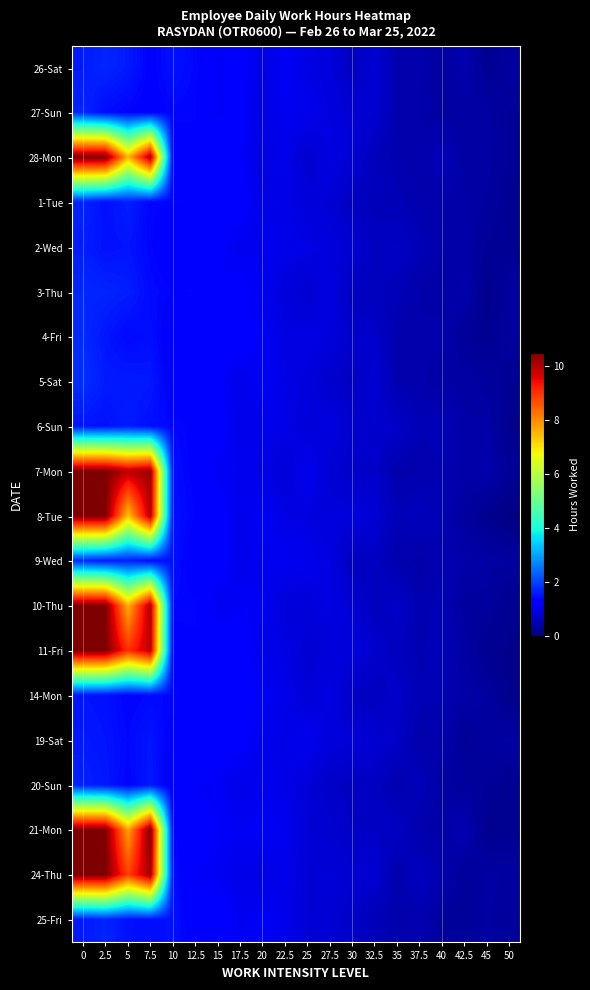

Reading left to right, what are all the values shown in this chart?

26-Sat: 0=1.6	2.5=1.7	5=1.6	7.5=1.3	10=1.5	12.5=1.4	15=1.1	17.5=1.2	20=0.9	22.5=1.1	25=0.9	27.5=0.9	30=0.6	32.5=0.8	35=0.4	37.5=0.4	40=0.3	42.5=0.4	45=0.2	50=0.3
27-Sun: 0=1.7	2.5=1.4	5=1.3	7.5=1.3	10=1.4	12.5=1.4	15=1.1	17.5=1.2	20=0.9	22.5=1.1	25=1.0	27.5=0.9	30=0.8	32.5=0.8	35=0.4	37.5=0.4	40=0.3	42.5=0.4	45=0.3	50=0.2
28-Mon: 0=10.5	2.5=10.5	5=7.5	7.5=10.1	10=1.3	12.5=1.3	15=1.3	17.5=1.1	20=0.9	22.5=1.0	25=0.7	27.5=0.9	30=0.8	32.5=0.6	35=0.5	37.5=0.4	40=0.6	42.5=0.3	45=0.4	50=0.2
1-Tue: 0=1.7	2.5=1.5	5=1.6	7.5=1.4	10=1.4	12.5=1.3	15=1.2	17.5=1.2	20=0.9	22.5=1.0	25=0.9	27.5=0.8	30=0.6	32.5=0.5	35=0.5	37.5=0.4	40=0.4	42.5=0.4	45=0.3	50=0.2
2-Wed: 0=1.6	2.5=1.5	5=1.5	7.5=1.4	10=1.2	12.5=1.2	15=1.2	17.5=1.0	20=1.1	22.5=1.0	25=0.9	27.5=0.9	30=0.8	32.5=0.6	35=0.7	37.5=0.5	40=0.4	42.5=0.4	45=0.2	50=0.2
3-Thu: 0=1.7	2.5=1.7	5=1.6	7.5=1.4	10=1.4	12.5=1.4	15=1.1	17.5=1.2	20=1.0	22.5=0.8	25=0.8	27.5=0.9	30=0.6	32.5=0.6	35=0.5	37.5=0.4	40=0.4	42.5=0.4	45=0.1	50=0.3
4-Fri: 0=1.8	2.5=1.5	5=1.4	7.5=1.5	10=1.2	12.5=1.2	15=1.3	17.5=1.3	20=1.1	22.5=0.9	25=0.9	27.5=0.9	30=0.7	32.5=0.7	35=0.4	37.5=0.4	40=0.4	42.5=0.3	45=0.2	50=0.3
5-Sat: 0=1.8	2.5=1.6	5=1.6	7.5=1.6	10=1.2	12.5=1.3	15=1.2	17.5=1.0	20=1.1	22.5=0.9	25=0.9	27.5=0.7	30=0.6	32.5=0.8	35=0.4	37.5=0.4	40=0.4	42.5=0.3	45=0.3	50=0.2
6-Sun: 0=1.5	2.5=1.5	5=1.6	7.5=1.5	10=1.4	12.5=1.3	15=1.3	17.5=1.0	20=1.0	22.5=1.0	25=0.8	27.5=0.9	30=0.7	32.5=0.7	35=0.7	37.5=0.5	40=0.6	42.5=0.4	45=0.4	50=0.2
7-Mon: 0=10.5	2.5=10.5	5=9.9	7.5=10.2	10=1.5	12.5=1.3	15=1.1	17.5=1.1	20=0.9	22.5=0.8	25=1.0	27.5=0.8	30=0.7	32.5=0.7	35=0.4	37.5=0.4	40=0.5	42.5=0.4	45=0.4	50=0.2
8-Tue: 0=10.5	2.5=10.5	5=7.4	7.5=10.0	10=1.5	12.5=1.4	15=1.3	17.5=1.0	20=1.1	22.5=0.9	25=0.9	27.5=0.9	30=0.9	32.5=0.8	35=0.5	37.5=0.6	40=0.5	42.5=0.3	45=0.2	50=0.1
9-Wed: 0=1.7	2.5=1.6	5=1.6	7.5=1.4	10=1.5	12.5=1.2	15=1.3	17.5=1.0	20=1.1	22.5=1.1	25=1.0	27.5=0.9	30=0.6	32.5=0.6	35=0.4	37.5=0.4	40=0.5	42.5=0.4	45=0.4	50=0.3
10-Thu: 0=10.5	2.5=10.5	5=7.6	7.5=10.1	10=1.4	12.5=1.4	15=1.0	17.5=1.1	20=1.1	22.5=0.8	25=0.9	27.5=0.9	30=0.8	32.5=0.6	35=0.7	37.5=0.5	40=0.5	42.5=0.3	45=0.3	50=0.2
11-Fri: 0=10.5	2.5=10.5	5=9.0	7.5=9.9	10=1.3	12.5=1.3	15=1.3	17.5=1.3	20=1.0	22.5=0.9	25=0.8	27.5=0.8	30=0.9	32.5=0.7	35=0.6	37.5=0.5	40=0.6	42.5=0.4	45=0.2	50=0.2
14-Mon: 0=1.5	2.5=1.5	5=1.4	7.5=1.4	10=1.4	12.5=1.2	15=1.2	17.5=1.3	20=1.1	22.5=1.0	25=0.8	27.5=0.9	30=0.7	32.5=0.6	35=0.7	37.5=0.5	40=0.5	42.5=0.4	45=0.3	50=0.1
19-Sat: 0=1.6	2.5=1.5	5=1.4	7.5=1.5	10=1.3	12.5=1.3	15=1.3	17.5=1.2	20=1.0	22.5=1.0	25=1.0	27.5=0.9	30=0.8	32.5=0.8	35=0.7	37.5=0.4	40=0.4	42.5=0.2	45=0.3	50=0.3
20-Sun: 0=1.7	2.5=1.6	5=1.4	7.5=1.6	10=1.2	12.5=1.1	15=1.1	17.5=1.0	20=1.0	22.5=1.0	25=0.8	27.5=0.7	30=0.6	32.5=0.6	35=0.4	37.5=0.6	40=0.3	42.5=0.3	45=0.2	50=0.2
21-Mon: 0=10.5	2.5=10.5	5=7.7	7.5=10.5	10=1.3	12.5=1.3	15=1.1	17.5=1.1	20=1.1	22.5=1.1	25=0.8	27.5=0.8	30=0.7	32.5=0.7	35=0.6	37.5=0.4	40=0.4	42.5=0.5	45=0.1	50=0.2
24-Thu: 0=10.5	2.5=10.5	5=8.8	7.5=10.2	10=1.5	12.5=1.1	15=1.1	17.5=1.0	20=0.9	22.5=1.0	25=0.8	27.5=0.8	30=0.8	32.5=0.8	35=0.4	37.5=0.6	40=0.5	42.5=0.3	45=0.4	50=0.3
25-Fri: 0=1.6	2.5=1.7	5=1.5	7.5=1.5	10=1.5	12.5=1.2	15=1.3	17.5=1.1	20=1.1	22.5=1.0	25=0.8	27.5=0.8	30=0.7	32.5=0.5	35=0.4	37.5=0.5	40=0.3	42.5=0.3	45=0.3	50=0.3